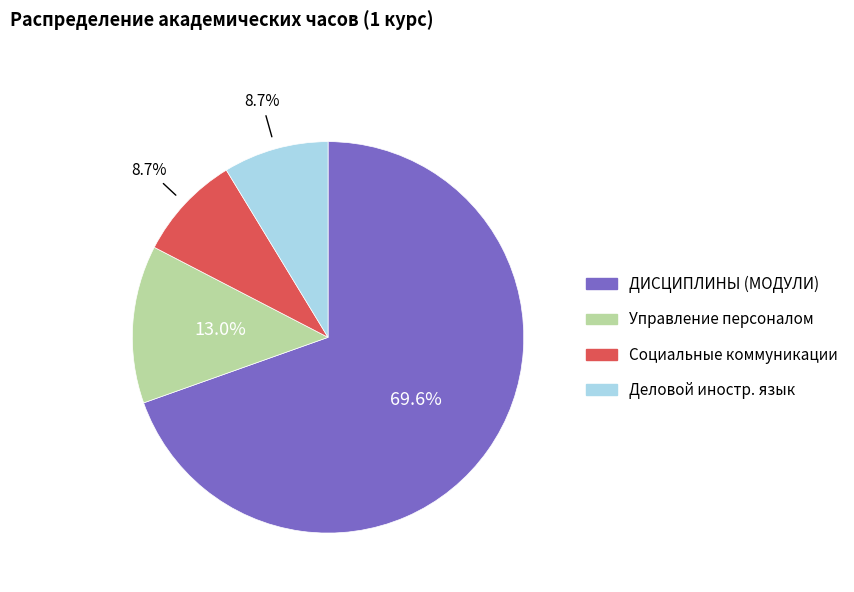

Does any single category account for the majority?

Yes